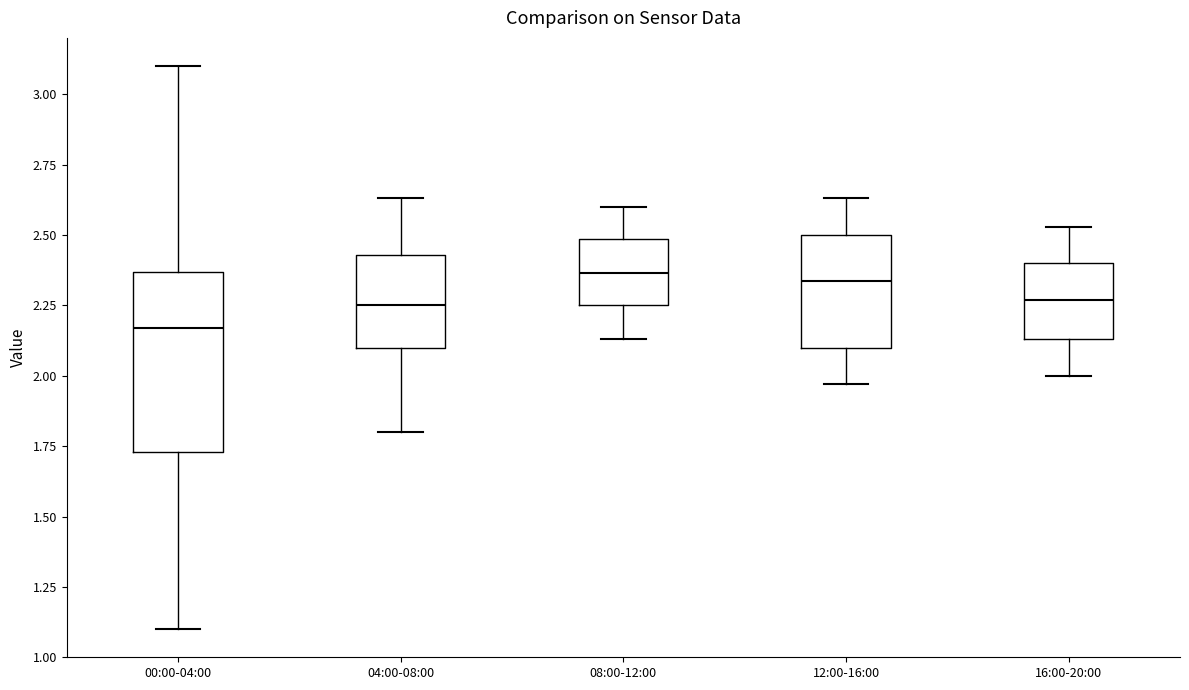

Where does the lower whisker of the box for 04:00-08:00 end on the y-axis? The values are not printed on the chart, so give them approximately, as read against the axis.

1.80